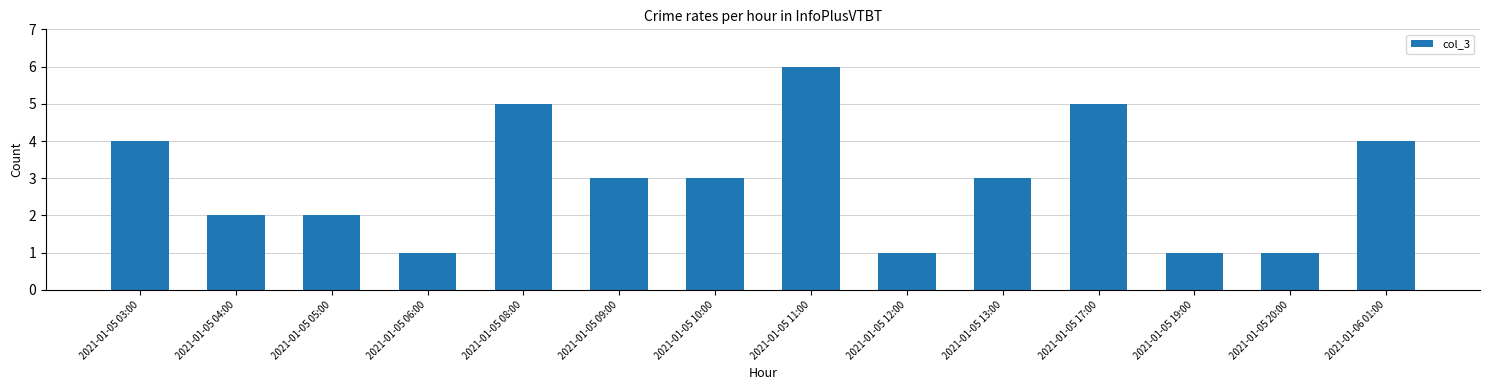

True or false: the data shows 0 at 2021-01-05 06:00.

False